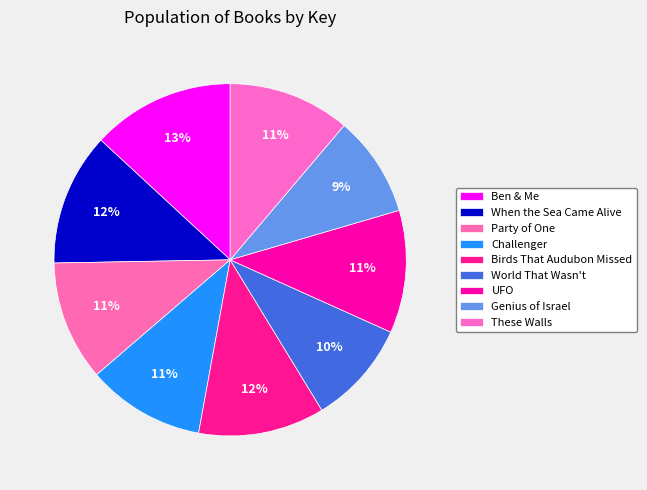

Do These Walls and Genius of Israel together represent more than half of the pie?

No